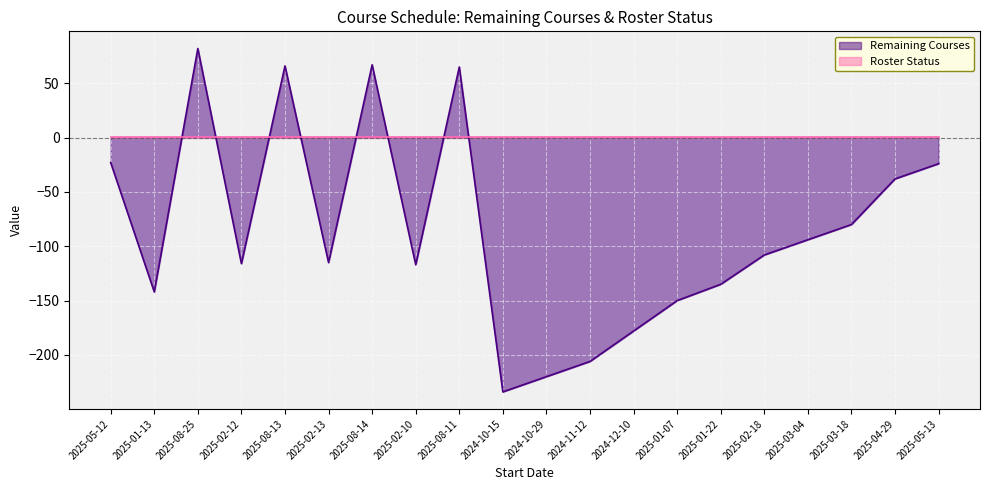

What is the difference between the maximum and second lowest values?

302